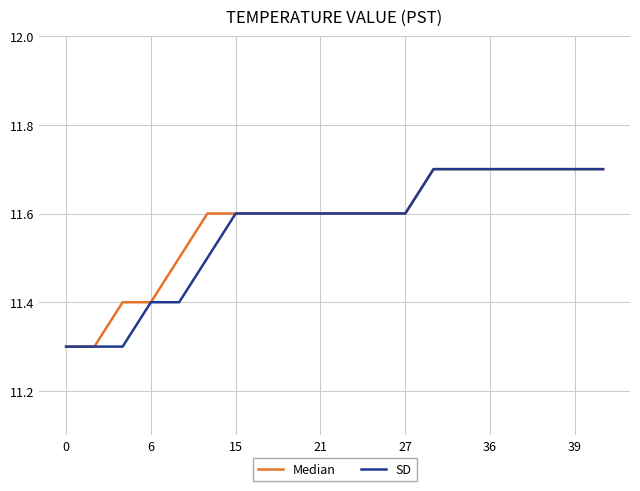

What is the lowest value of the SD series?

11.3